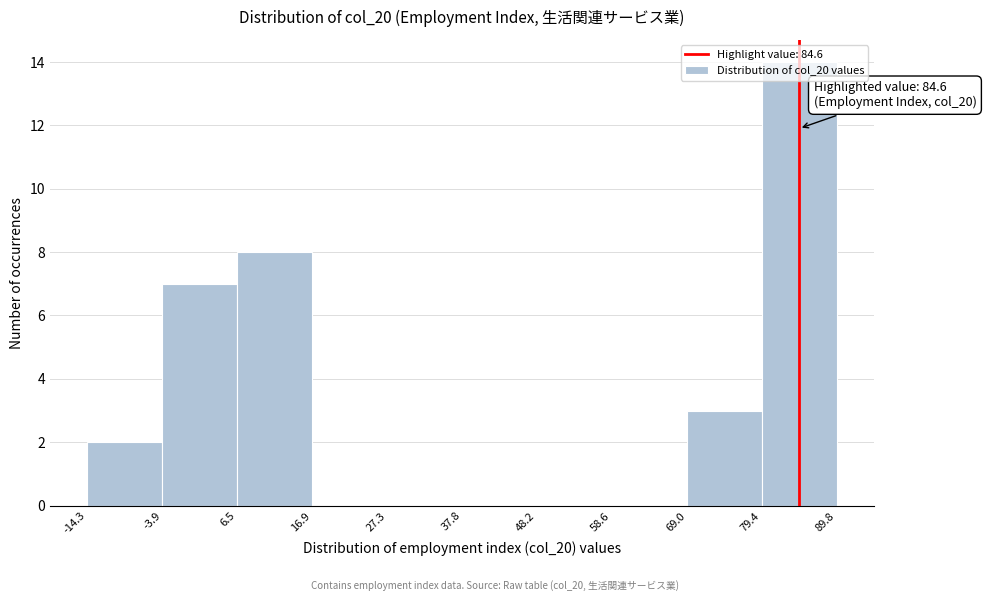

Which range on the x-axis has the tallest bar?

79.4 to 89.8